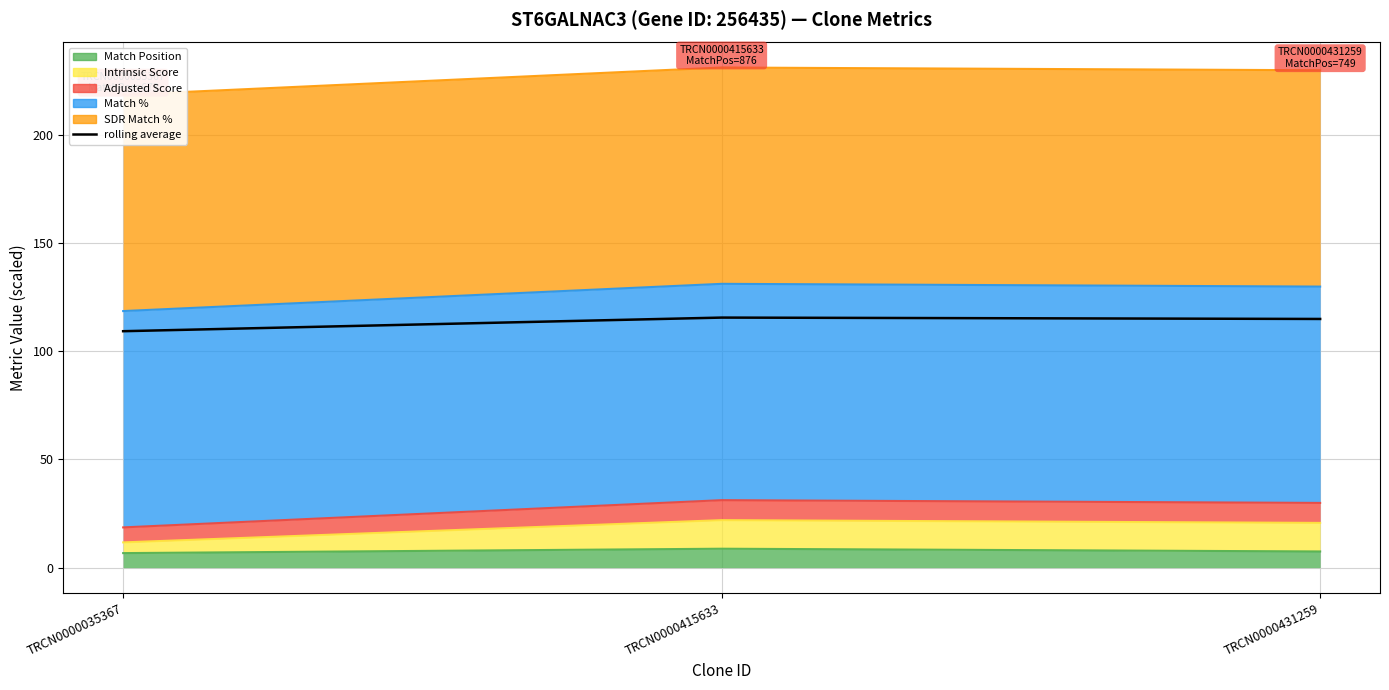

Reading left to right, extract all data points from this chart.

TRCN0000035367=109.3	TRCN0000415633=115.6	TRCN0000431259=115.0